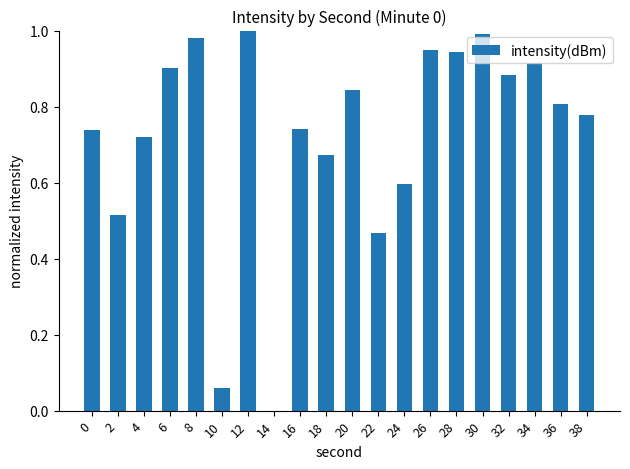

The chart shows a value of 0.2 at 22. True or false?

False